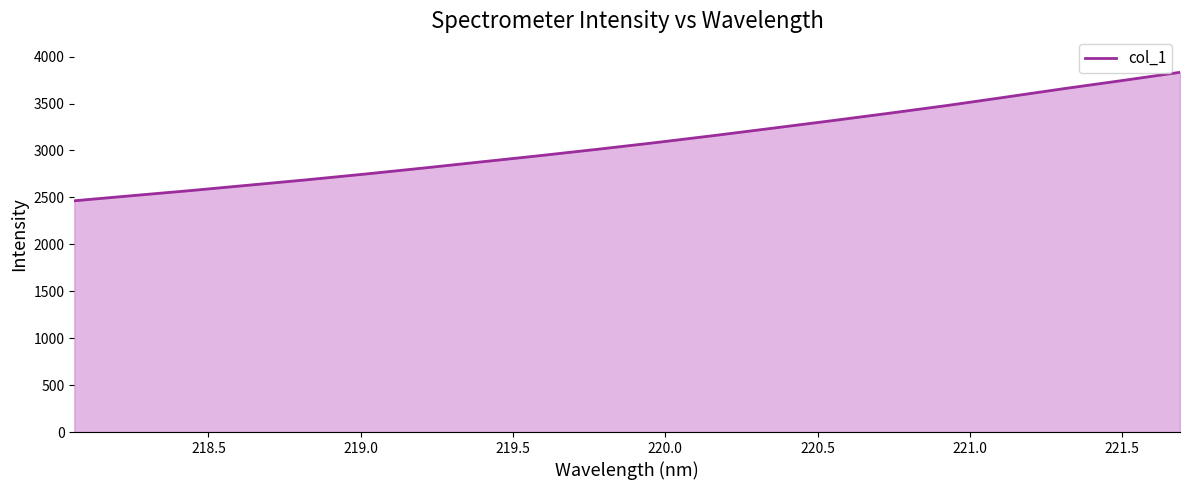

What is the minimum value shown in the chart?

2464.3